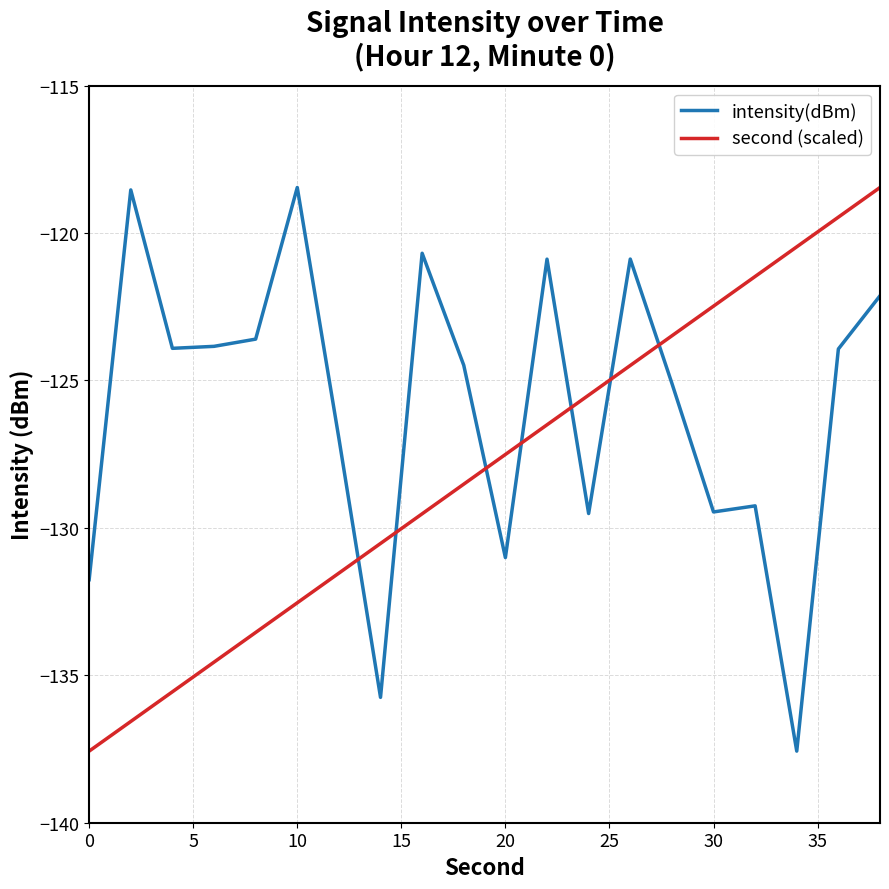

Is this an area chart (filled region under the line)?

No